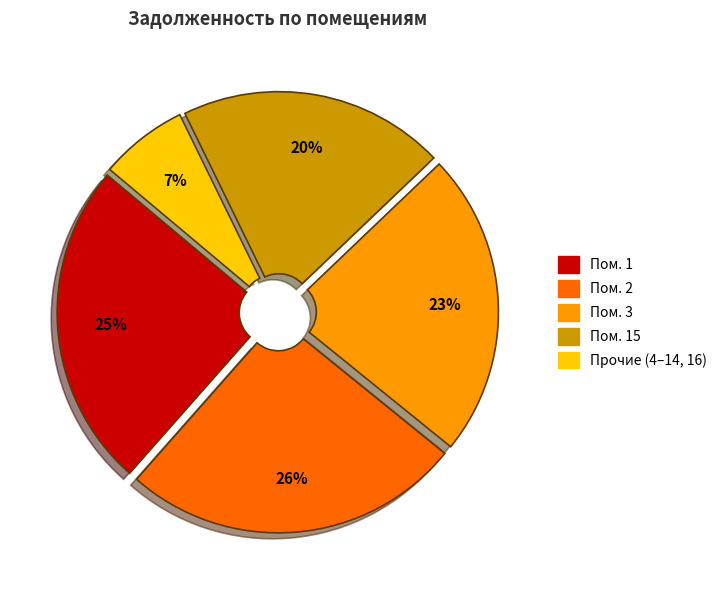

To the nearest percent, what is the difference between the largest and smallest slice percentages?

19%